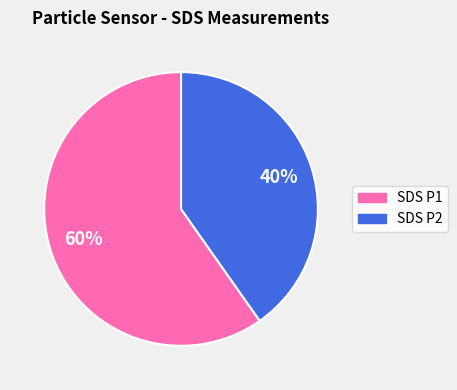

How many segments does this pie chart have?

2